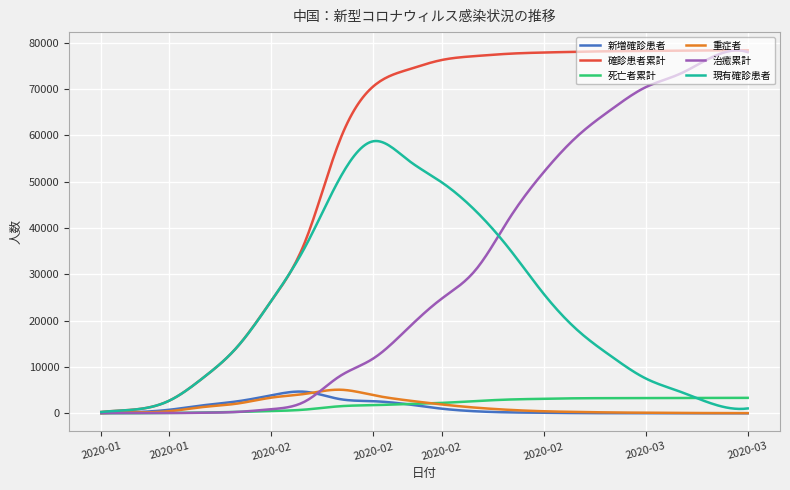

What is the average value of the 現有確診患者 series?

23618.7